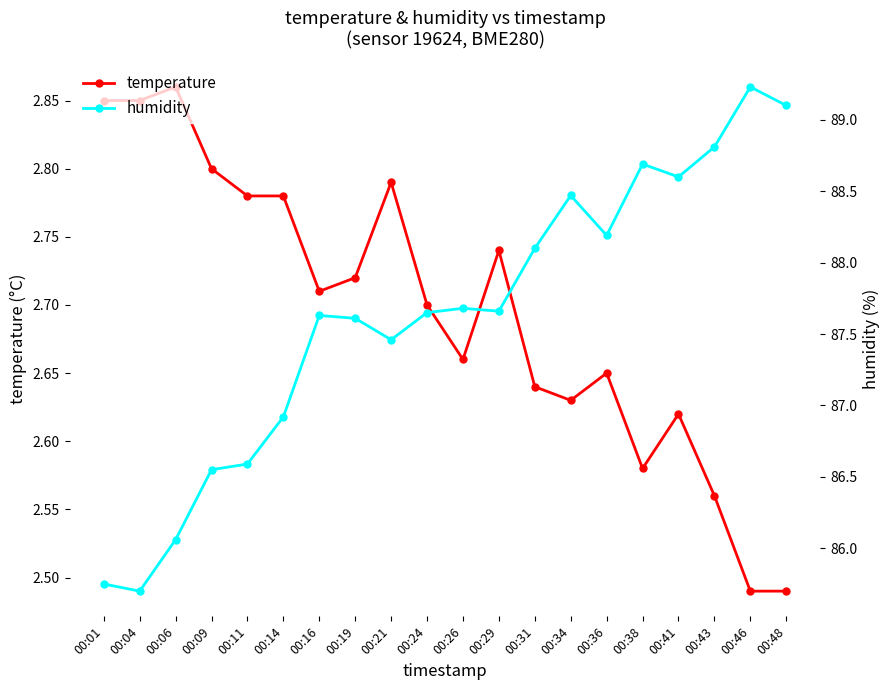

Which series has the widest spread of values?

humidity